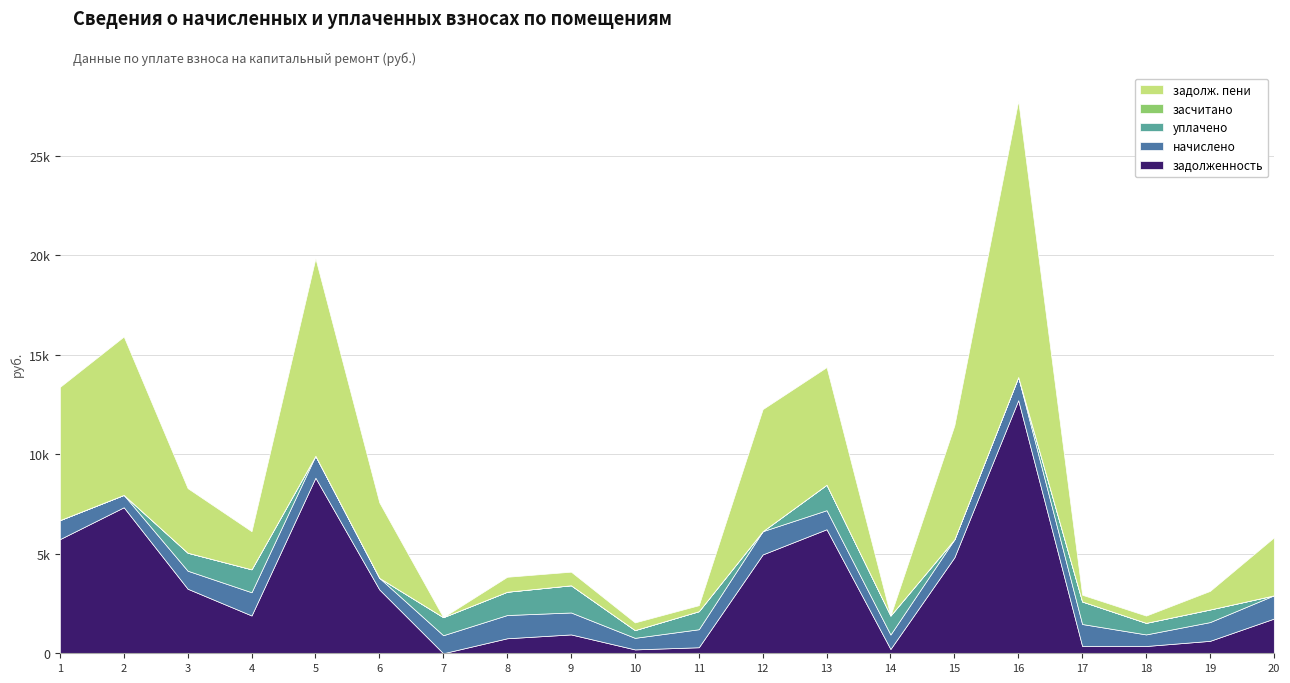

Which has a higher value, 7 or 4?

4